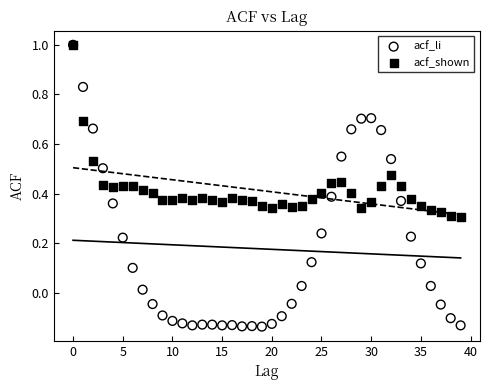

Which series contains the lowest Y value?

acf_li